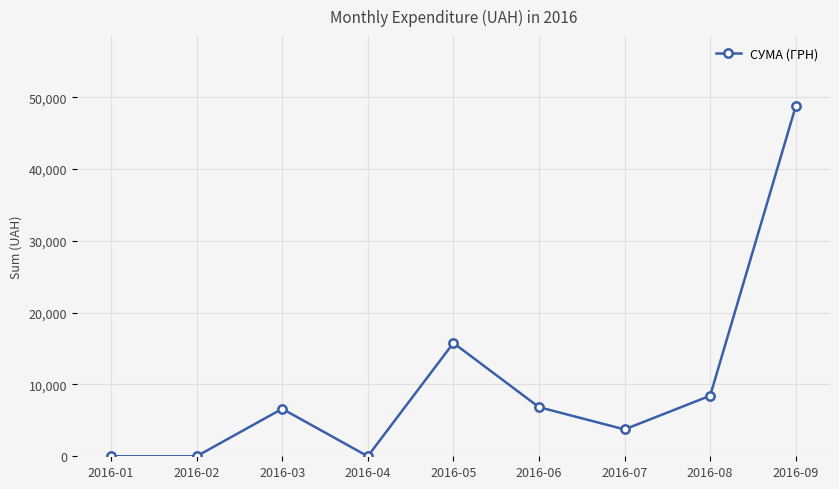

Between 2016-02 and 2016-08, which is larger?

2016-08